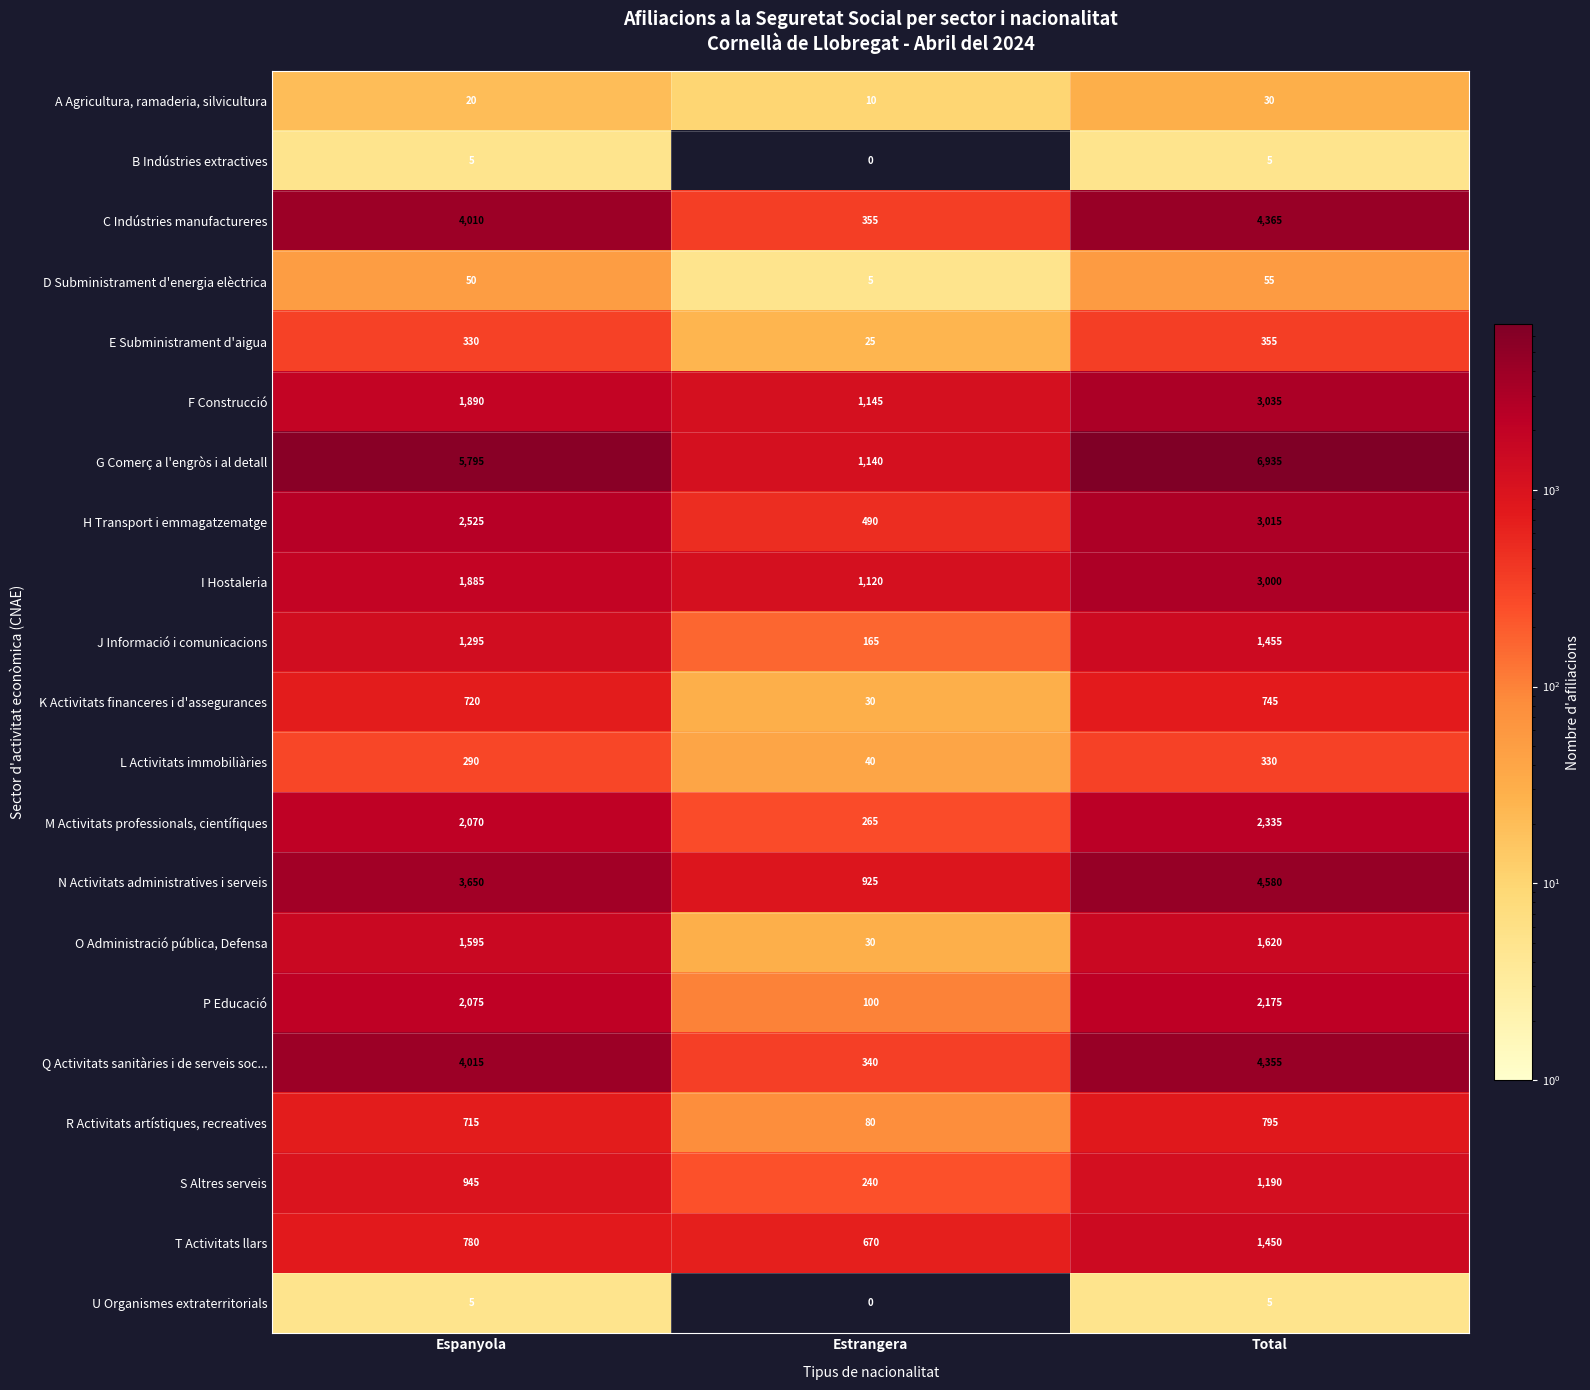

True or false: J Informació i comunicacions has a value of 1455 at Total.

True